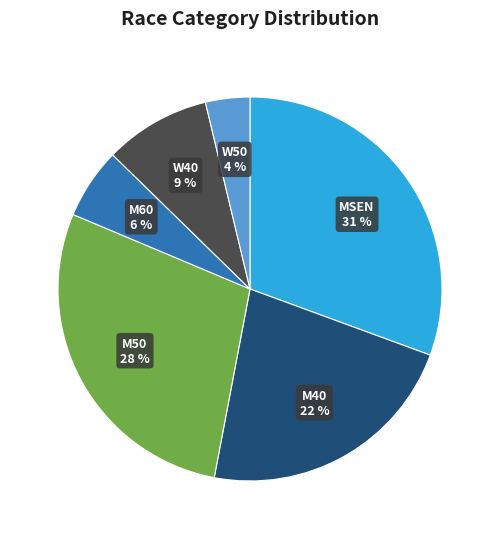

How many segments does this pie chart have?

6